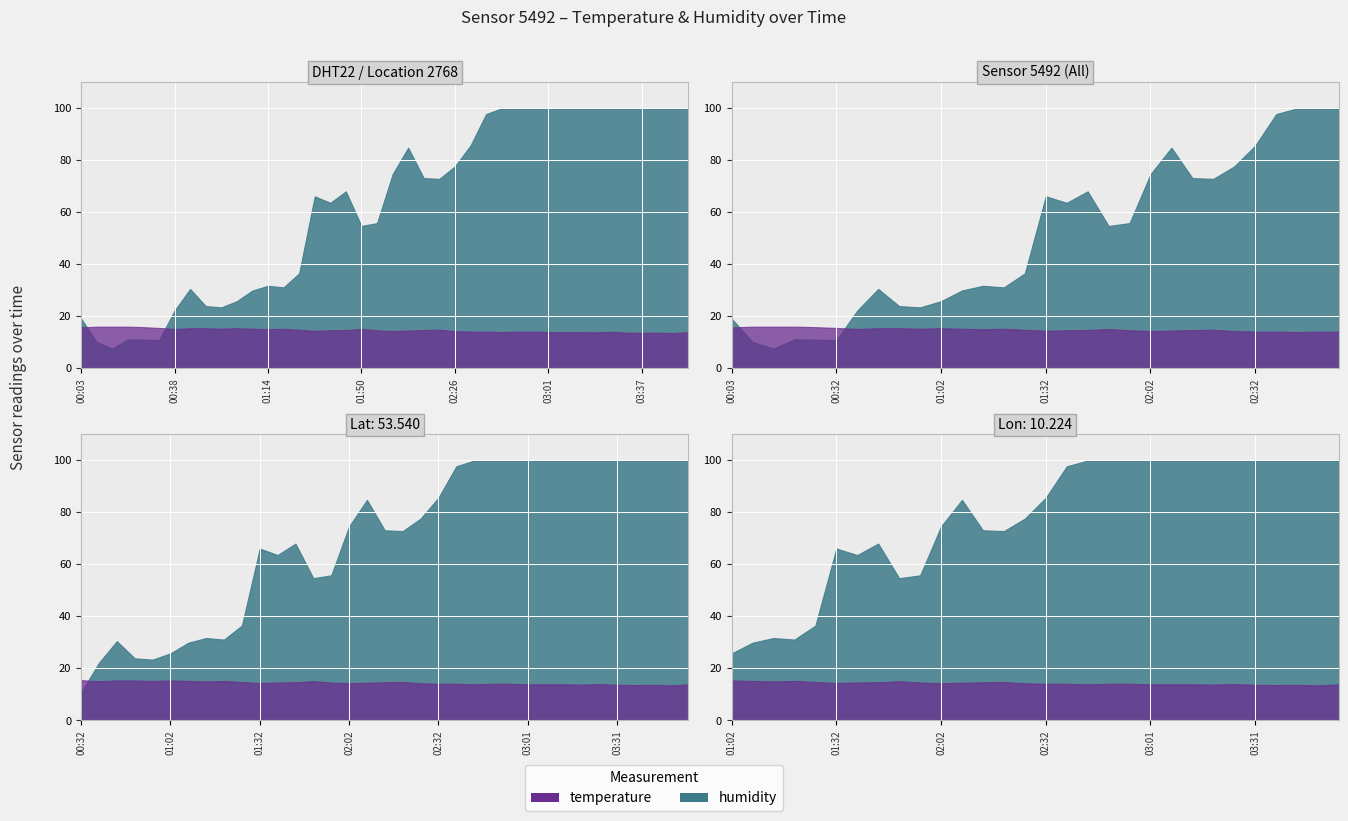

Reading left to right, transcribe all the data shown in this chart.

temperature: 00:03=15.7	00:09=16.0	00:15=16.0	00:21=16.0	00:27=15.8	00:32=15.5	00:38=15.1	00:44=15.4	00:50=15.4	00:56=15.2	01:02=15.4	01:08=15.2	01:14=15.0	01:20=15.2	01:27=14.8	01:32=14.4	01:38=14.6	01:44=14.7	01:50=15.1	01:56=14.6	02:02=14.3	02:08=14.5	02:14=14.7	02:20=14.8	02:26=14.3	02:32=14.1	02:38=14.1	02:44=13.9	02:50=14.1	02:55=14.1	03:01=13.9	03:07=13.9	03:13=13.9	03:19=13.8	03:25=14.0	03:31=13.7	03:37=13.6	03:43=13.7	03:49=13.5	03:55=13.9
humidity: 00:03=19.1	00:09=10.1	00:15=7.6	00:21=11.1	00:27=11.0	00:32=10.8	00:38=22.2	00:44=30.5	00:50=23.9	00:56=23.4	01:02=25.8	01:08=29.9	01:14=31.7	01:20=31.1	01:27=36.5	01:32=66.1	01:38=63.6	01:44=68.0	01:50=54.7	01:56=55.8	02:02=74.6	02:08=84.8	02:14=73.1	02:20=72.8	02:26=77.6	02:32=85.6	02:38=97.7	02:44=99.9	02:50=99.9	02:55=99.9	03:01=99.9	03:07=99.9	03:13=99.9	03:19=99.9	03:25=99.9	03:31=99.9	03:37=99.9	03:43=99.9	03:49=99.9	03:55=99.9